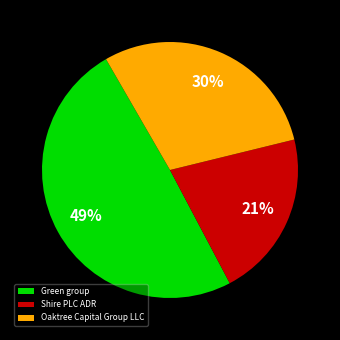

What is the ratio of the value at Shire PLC ADR to the value at Oaktree Capital Group LLC?

0.7